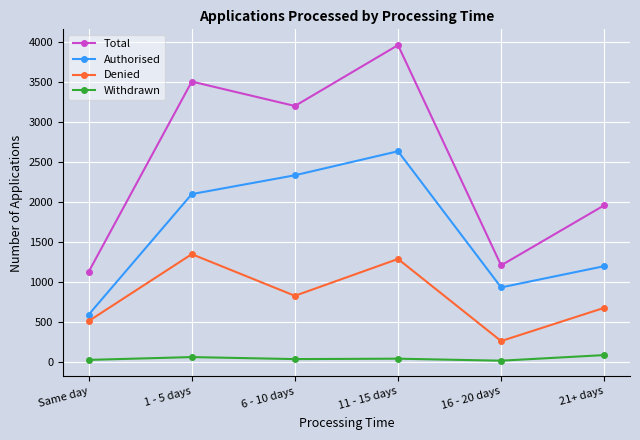

How many categories are shown in the chart?

6